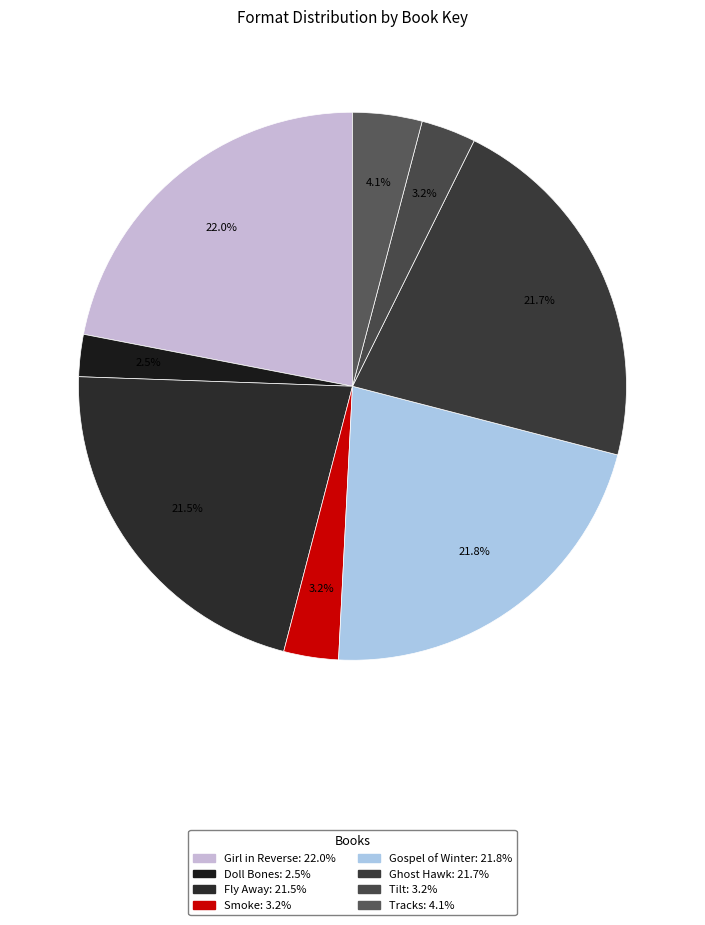

Approximately how many times larger is the value at Tilt compared to Doll Bones?

1.3